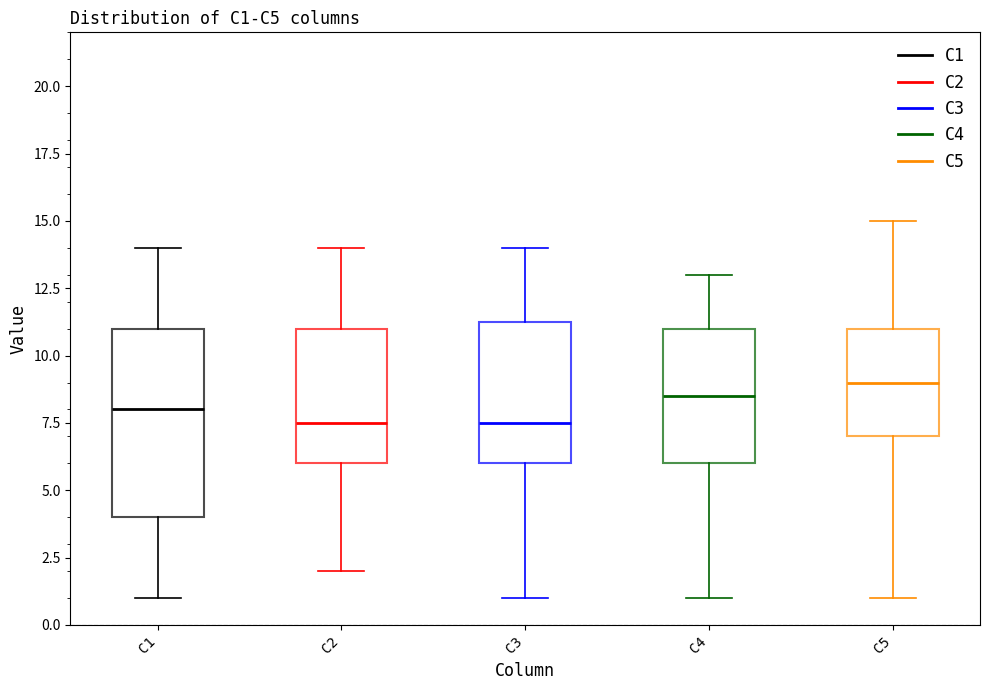

Reading left to right, transcribe this box plot: for each box, give where its median line is, the range the box spans, and where its two whiskers end, as read against the y-axis. The values are not printed on the chart, so give them approximately, as read against the axis.

C1: median 8.0, box 4.0 to 11.0, whiskers 1.0 to 14.0
C2: median 7.5, box 6.0 to 11.0, whiskers 2.0 to 14.0
C3: median 7.5, box 6.0 to 11.5, whiskers 1.0 to 14.0
C4: median 8.5, box 6.0 to 11.0, whiskers 1.0 to 13.0
C5: median 9.0, box 7.0 to 11.0, whiskers 1.0 to 15.0